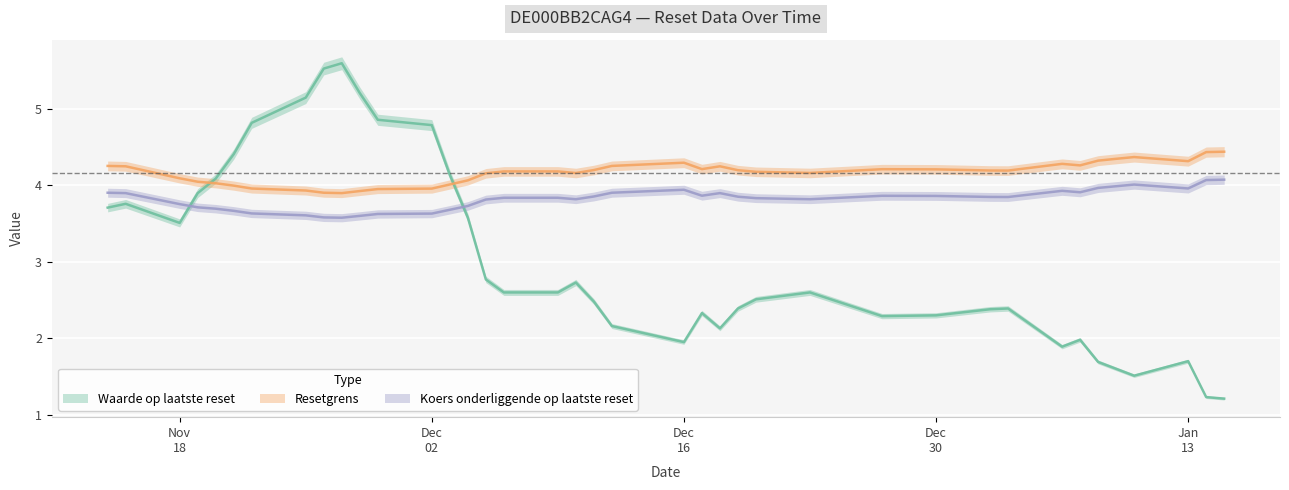

Reading left to right, list all the values displayed in this chart.

Waarde op laatste reset: 2025-01-15=1.2	2025-01-14=1.2	2025-01-13=1.7	2025-01-10=1.5	2025-01-09=1.6	2025-01-08=1.7	2025-01-07=2.0	2025-01-06=1.9	2025-01-03=2.4	2025-01-02=2.4	2024-12-30=2.3	2024-12-27=2.3	2024-12-23=2.6	2024-12-20=2.5	2024-12-19=2.4	2024-12-18=2.1	2024-12-17=2.3	2024-12-16=1.9	2024-12-12=2.2	2024-12-11=2.5	2024-12-10=2.7	2024-12-09=2.6	2024-12-06=2.6	2024-12-05=2.8	2024-12-04=3.6	2024-12-03=4.1	2024-12-02=4.8	2024-11-29=4.9	2024-11-28=5.2	2024-11-27=5.6	2024-11-26=5.5	2024-11-25=5.2	2024-11-22=4.8	2024-11-21=4.4	2024-11-20=4.1	2024-11-19=3.9	2024-11-18=3.5	2024-11-15=3.8	2024-11-14=3.7
Resetgrens: 2025-01-15=4.4	2025-01-14=4.4	2025-01-13=4.3	2025-01-10=4.4	2025-01-09=4.3	2025-01-08=4.3	2025-01-07=4.3	2025-01-06=4.3	2025-01-03=4.2	2025-01-02=4.2	2024-12-30=4.2	2024-12-27=4.2	2024-12-23=4.2	2024-12-20=4.2	2024-12-19=4.2	2024-12-18=4.3	2024-12-17=4.2	2024-12-16=4.3	2024-12-12=4.3	2024-12-11=4.2	2024-12-10=4.2	2024-12-09=4.2	2024-12-06=4.2	2024-12-05=4.2	2024-12-04=4.1	2024-12-03=4.0	2024-12-02=4.0	2024-11-29=4.0	2024-11-28=3.9	2024-11-27=3.9	2024-11-26=3.9	2024-11-25=3.9	2024-11-22=4.0	2024-11-21=4.0	2024-11-20=4.0	2024-11-19=4.0	2024-11-18=4.1	2024-11-15=4.3	2024-11-14=4.3
Koers onderliggende op laatste reset: 2025-01-15=4.1	2025-01-14=4.1	2025-01-13=4.0	2025-01-10=4.0	2025-01-09=4.0	2025-01-08=4.0	2025-01-07=3.9	2025-01-06=3.9	2025-01-03=3.8	2025-01-02=3.9	2024-12-30=3.9	2024-12-27=3.9	2024-12-23=3.8	2024-12-20=3.8	2024-12-19=3.9	2024-12-18=3.9	2024-12-17=3.9	2024-12-16=3.9	2024-12-12=3.9	2024-12-11=3.9	2024-12-10=3.8	2024-12-09=3.8	2024-12-06=3.8	2024-12-05=3.8	2024-12-04=3.7	2024-12-03=3.7	2024-12-02=3.6	2024-11-29=3.6	2024-11-28=3.6	2024-11-27=3.6	2024-11-26=3.6	2024-11-25=3.6	2024-11-22=3.6	2024-11-21=3.7	2024-11-20=3.7	2024-11-19=3.7	2024-11-18=3.8	2024-11-15=3.9	2024-11-14=3.9